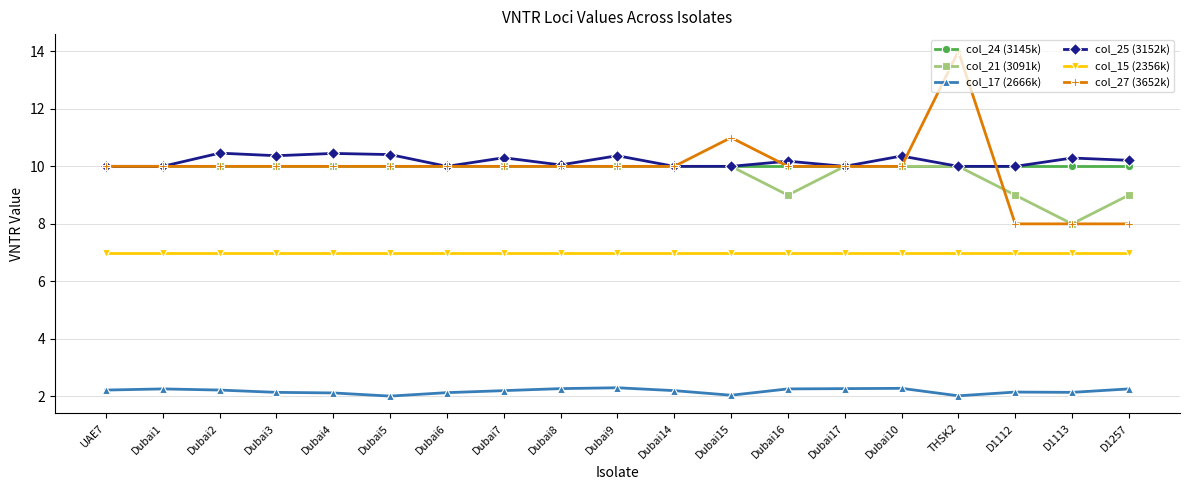

Which series has the largest range (max minus min)?

col_27 (3652k)